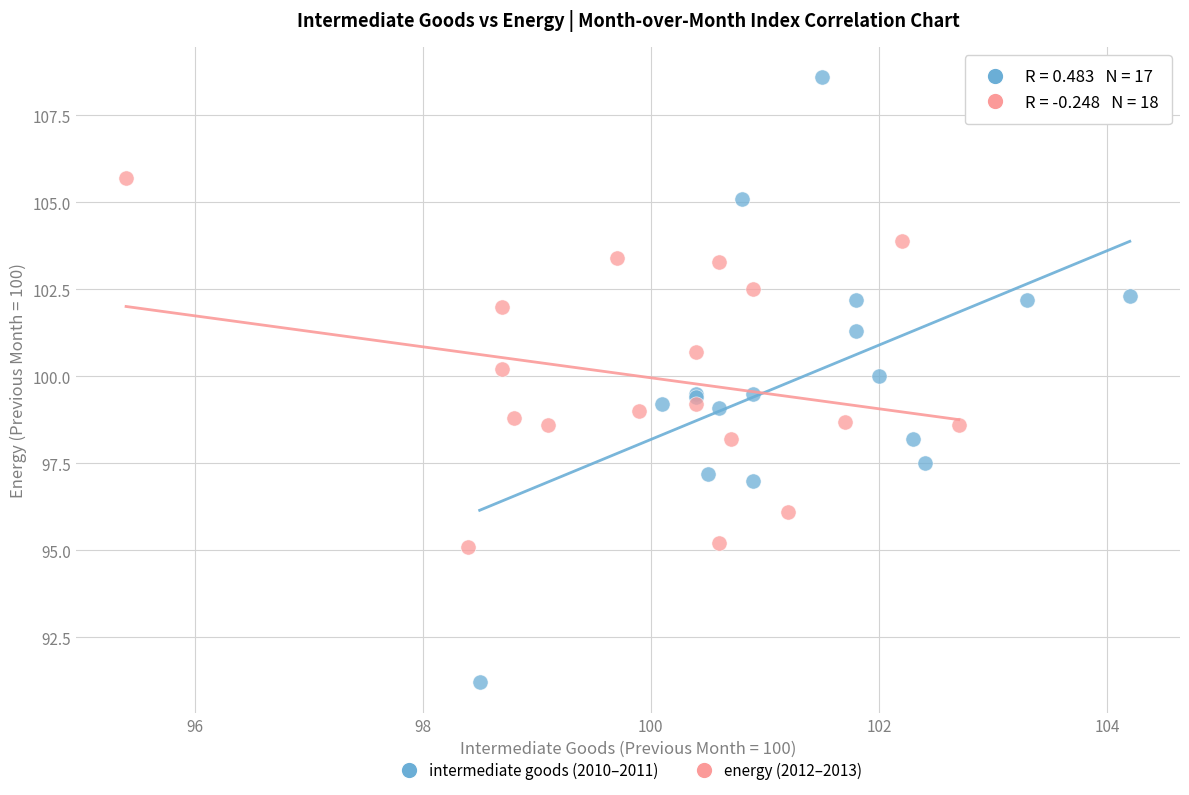

Which series reaches the minimum Y coordinate?

intermediate goods (2010–2011)